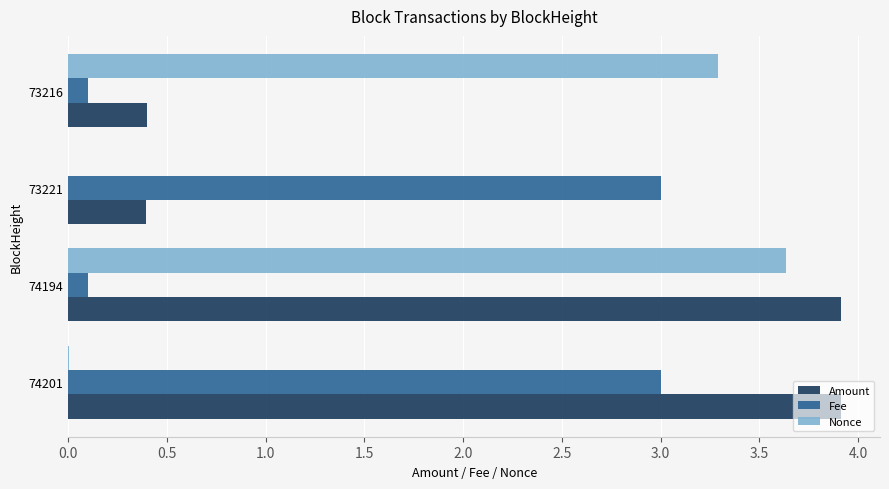

What is the maximum value shown in the chart?

3.9